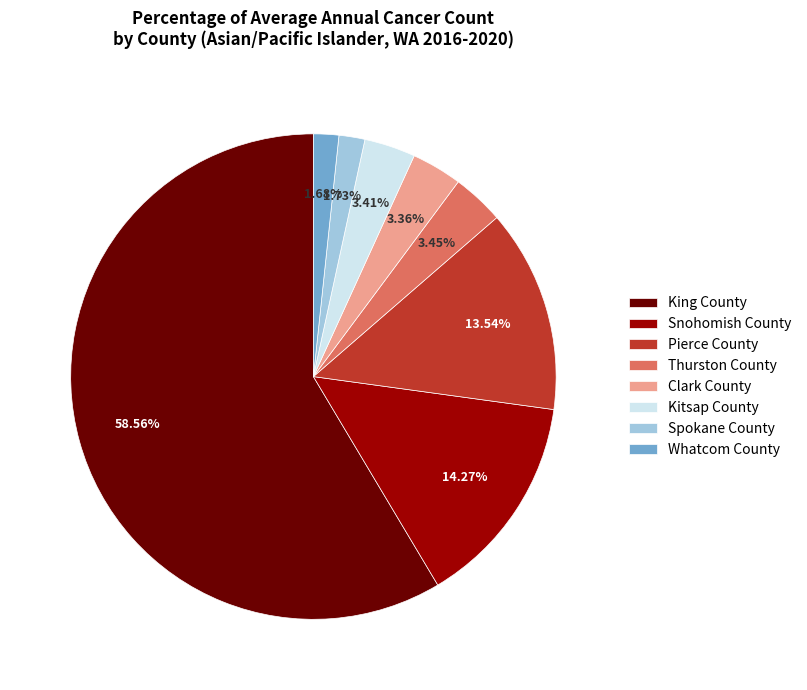

Do Thurston County and Kitsap County together represent more than half of the pie?

No